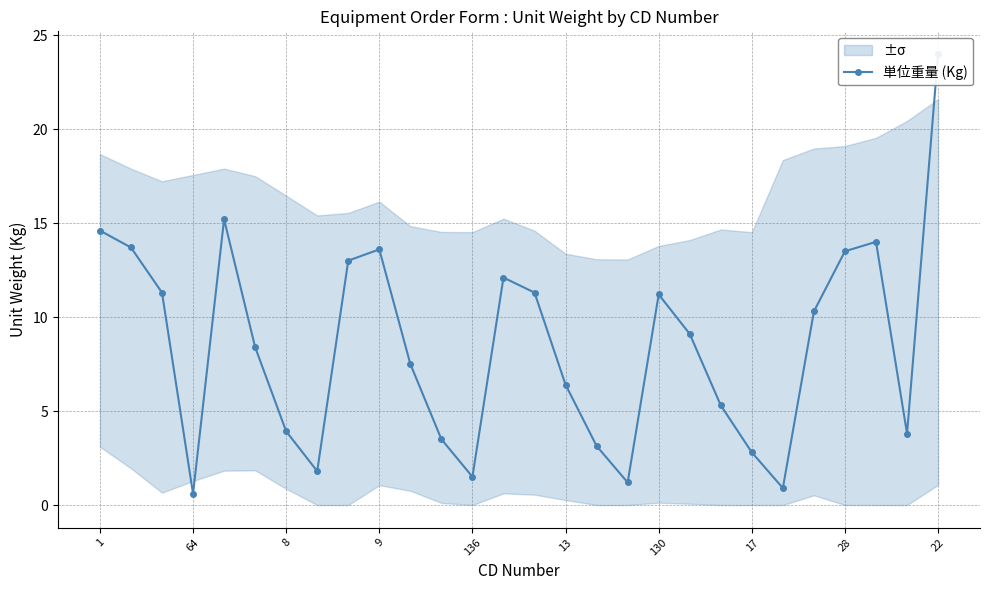

What is the greatest value displayed?

24.0